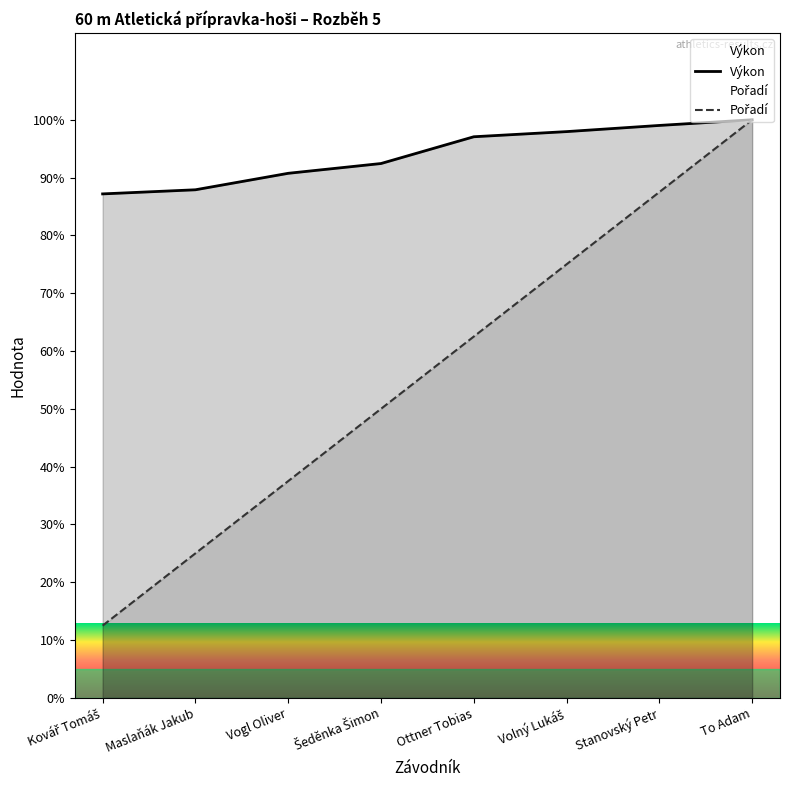

How many values in the Výkon series are below 97?

4